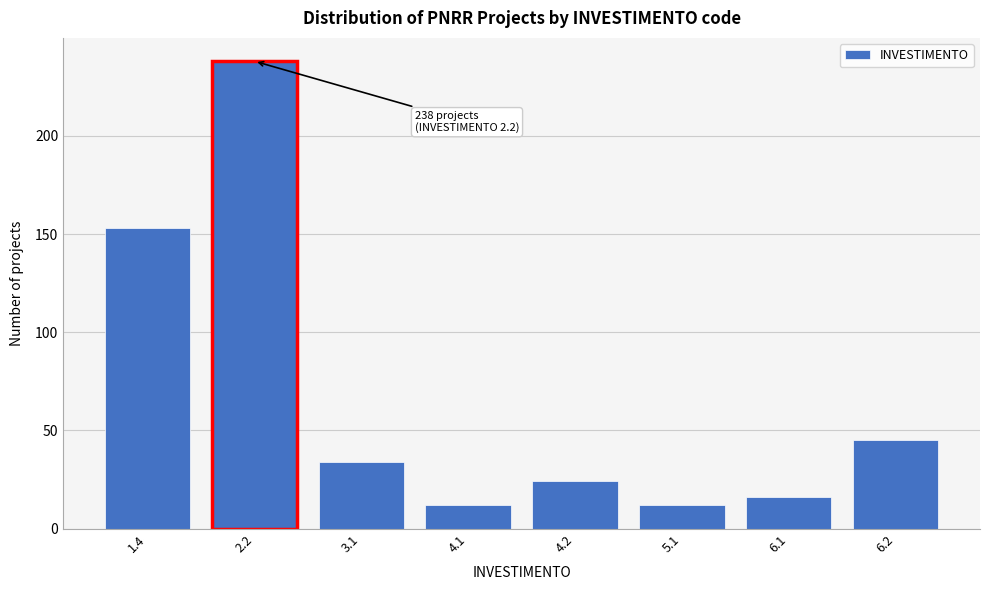

Reading left to right, extract all data points from this chart.

1.4=153	2.2=238	3.1=34	4.1=12	4.2=24	5.1=12	6.1=16	6.2=45